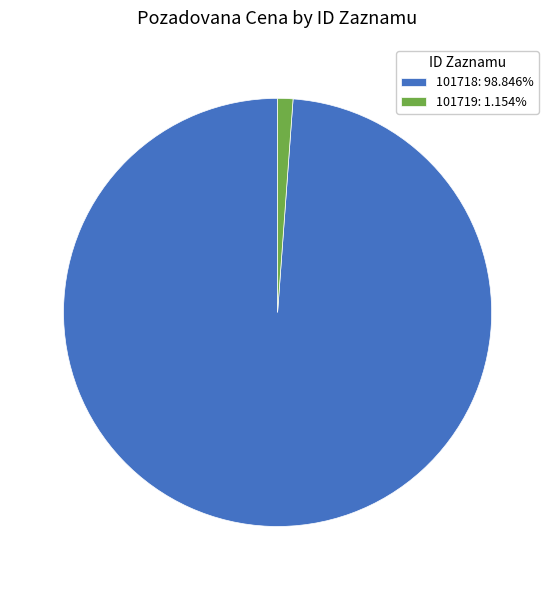

Does any single category account for the majority?

Yes